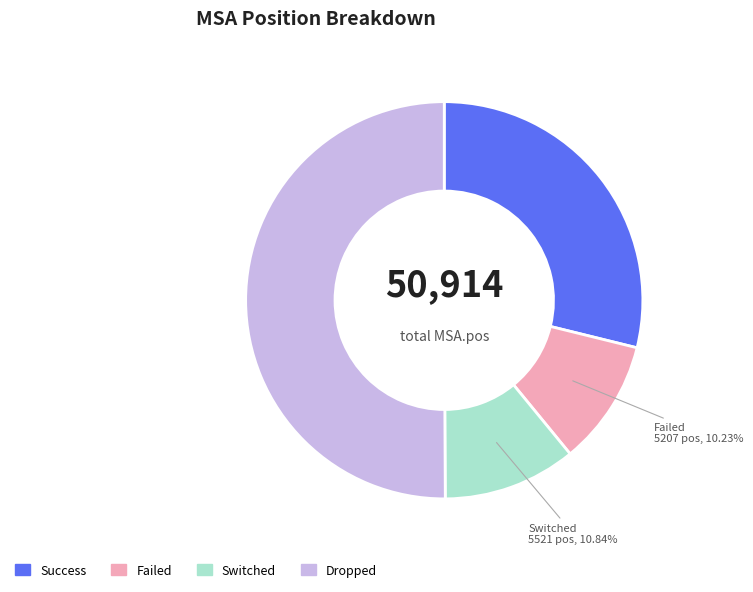

Rank the categories by value from highest to lowest.

Dropped, Success, Switched, Failed